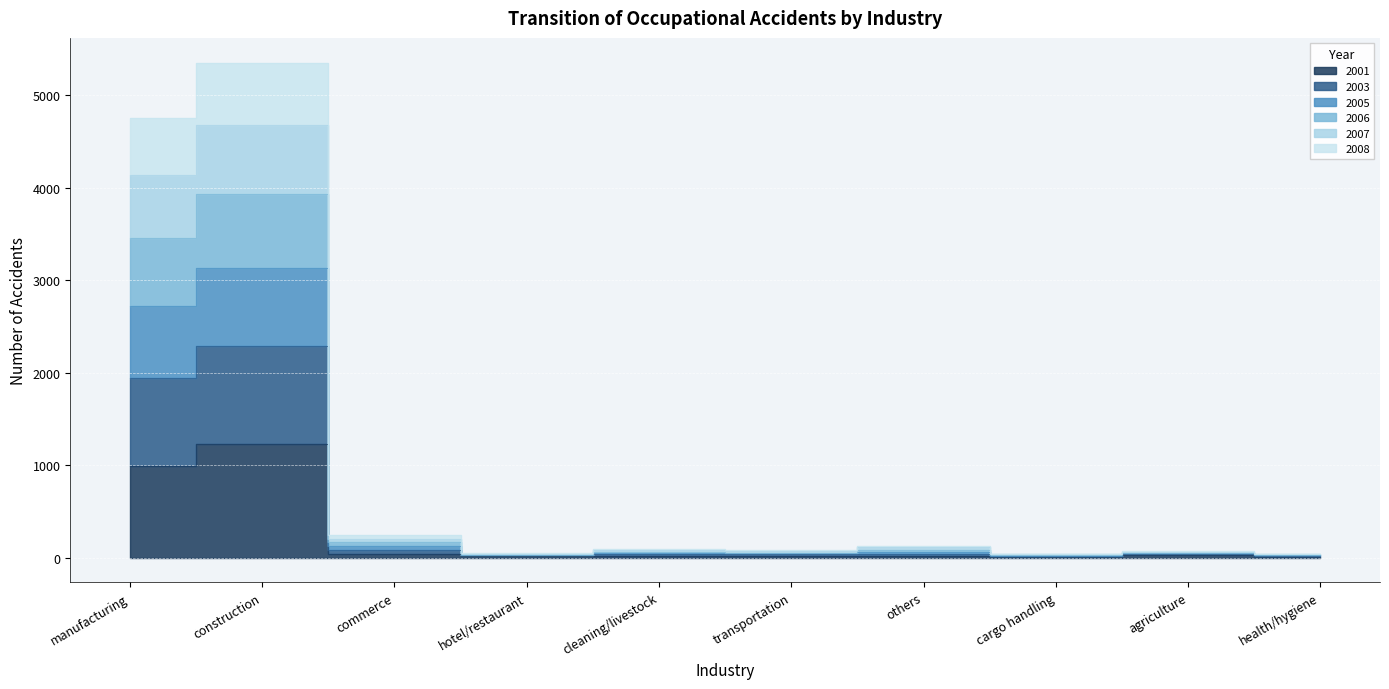

How many lines are shown in the chart?

6